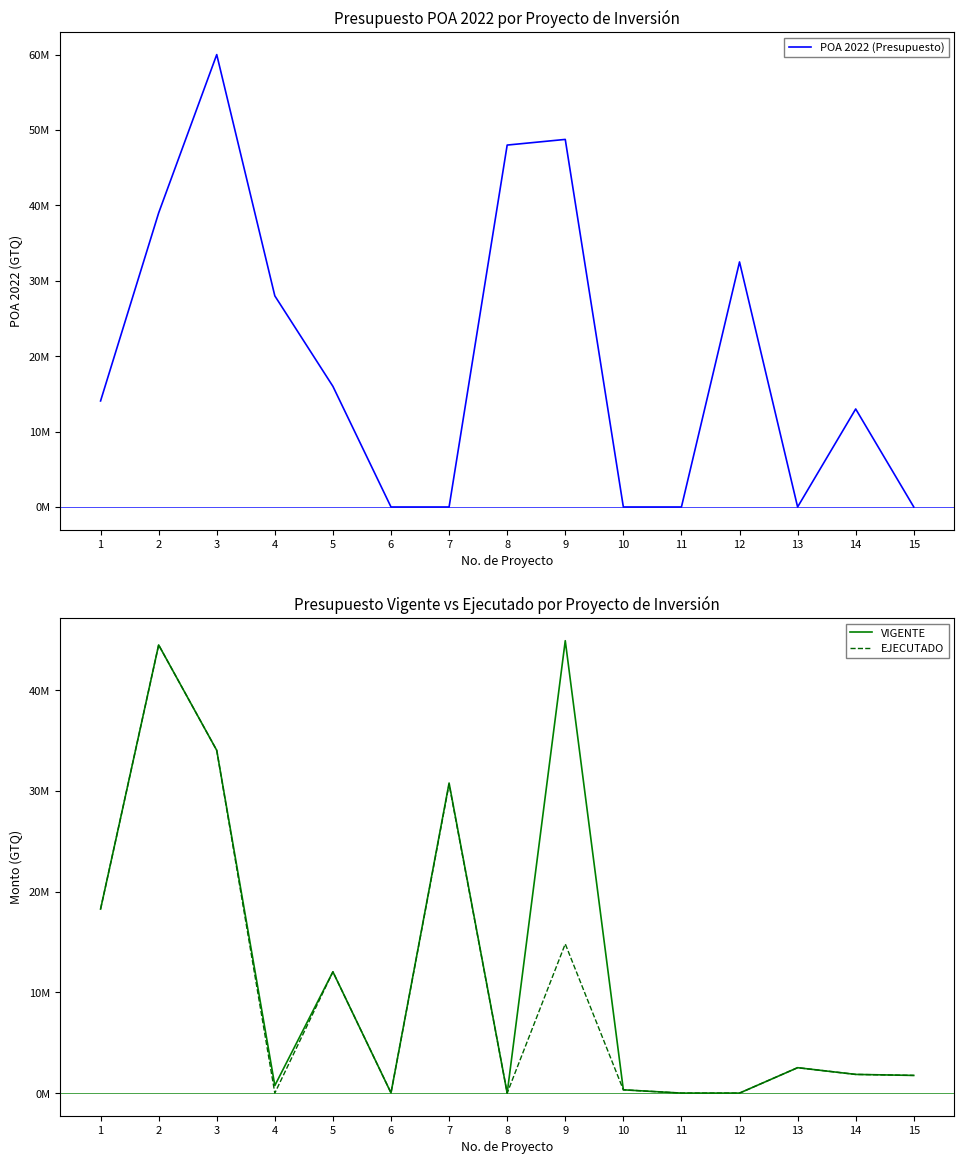

What is the average value of the VIGENTE series?

12780070.9